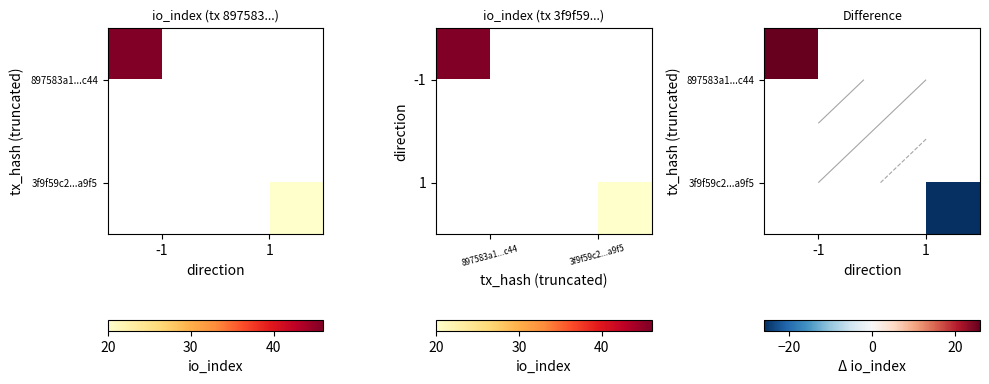

Count the number of categories in the chart.

2